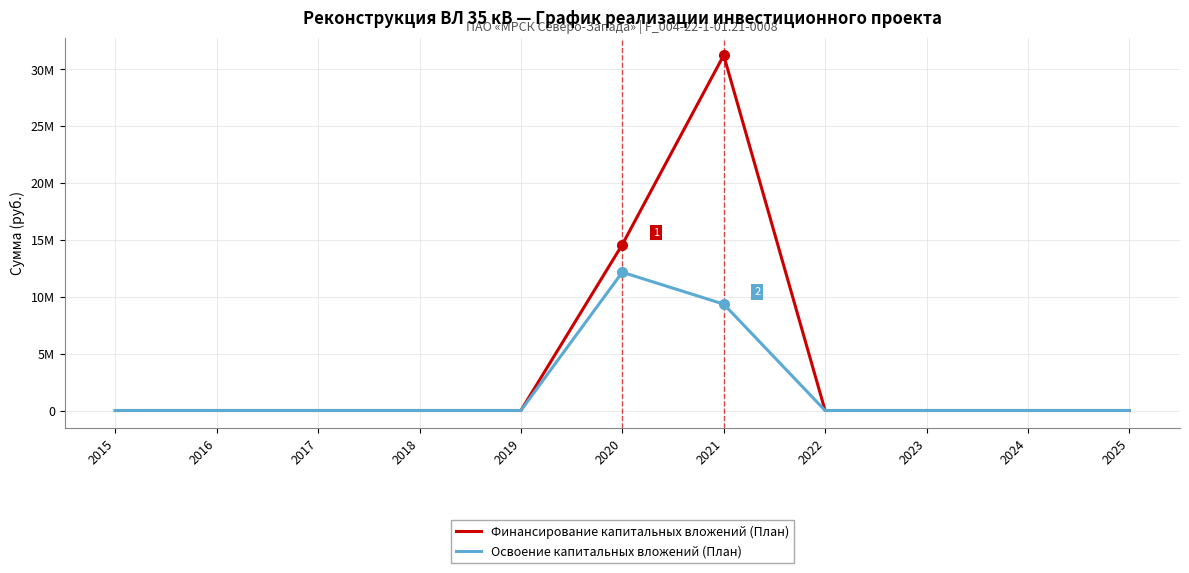

What are all the series names shown in the legend?

Финансирование капитальных вложений (План), Освоение капитальных вложений (План)